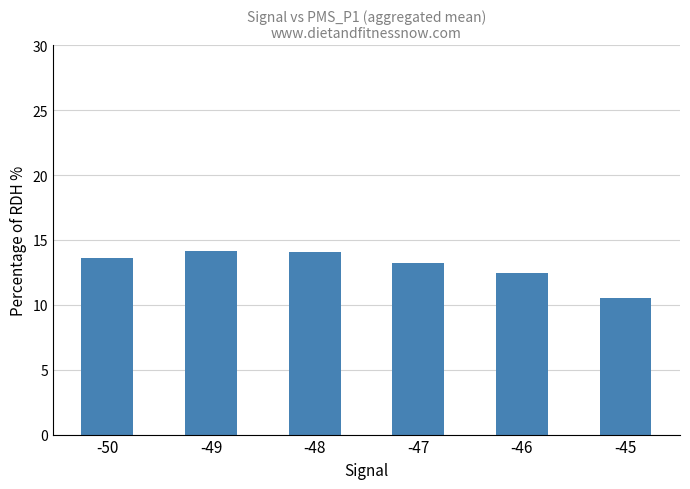

What is the approximate value at -45?

10.5